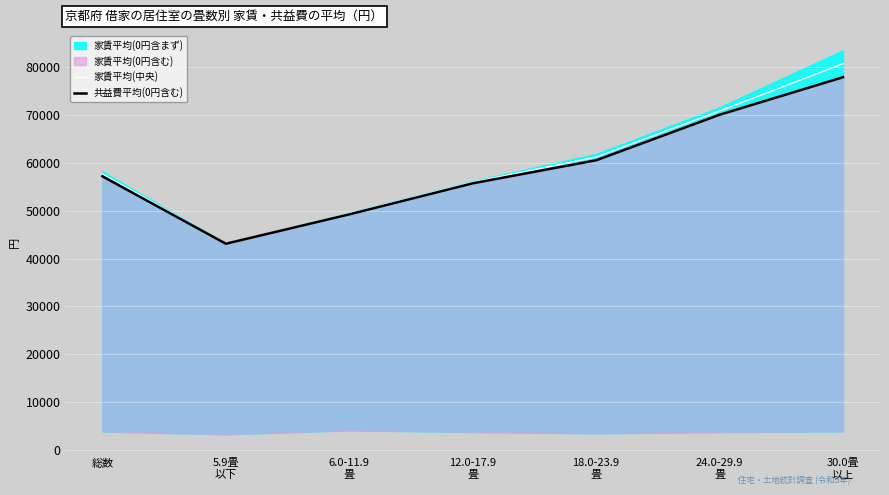

How many categories are shown in the chart?

7